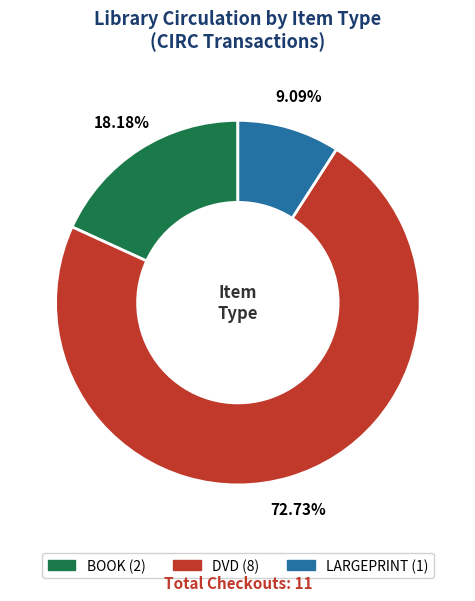

Count the number of slices in the pie.

3